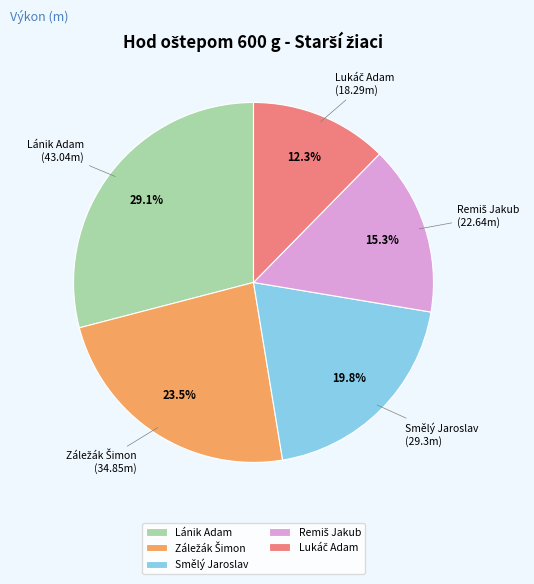

Approximately how many times larger is the value at Smělý Jaroslav (29.3m) compared to Lánik Adam (43.04m)?

0.7